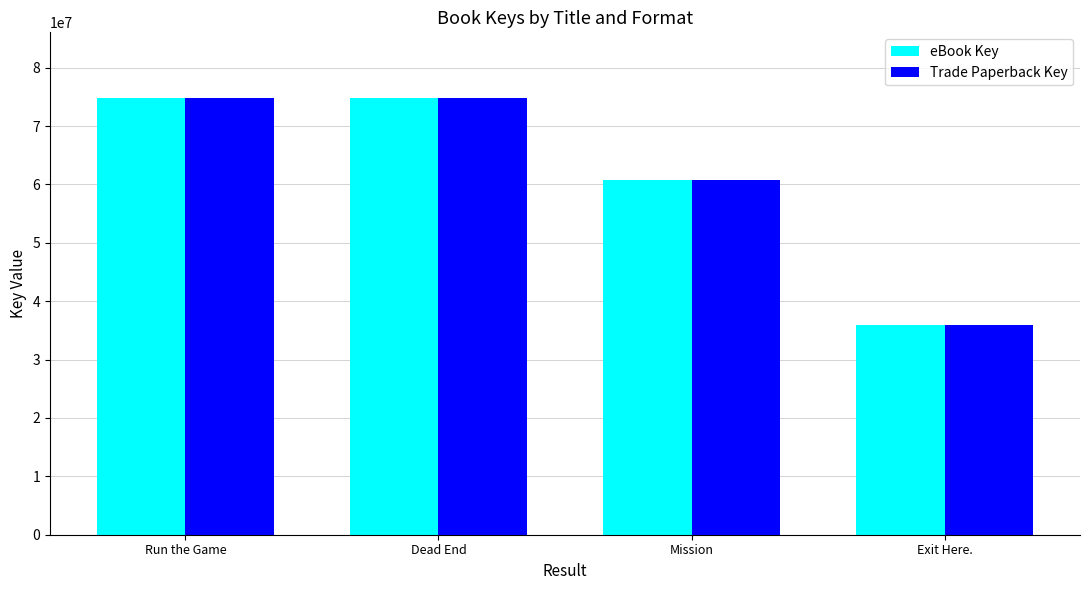

What is the difference between the second highest and minimum values in the eBook Key series?

38828988